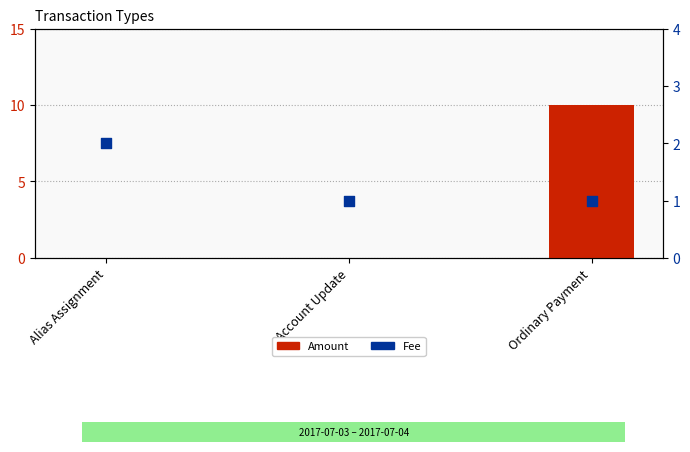

Which series contains the highest Y value?

Amount